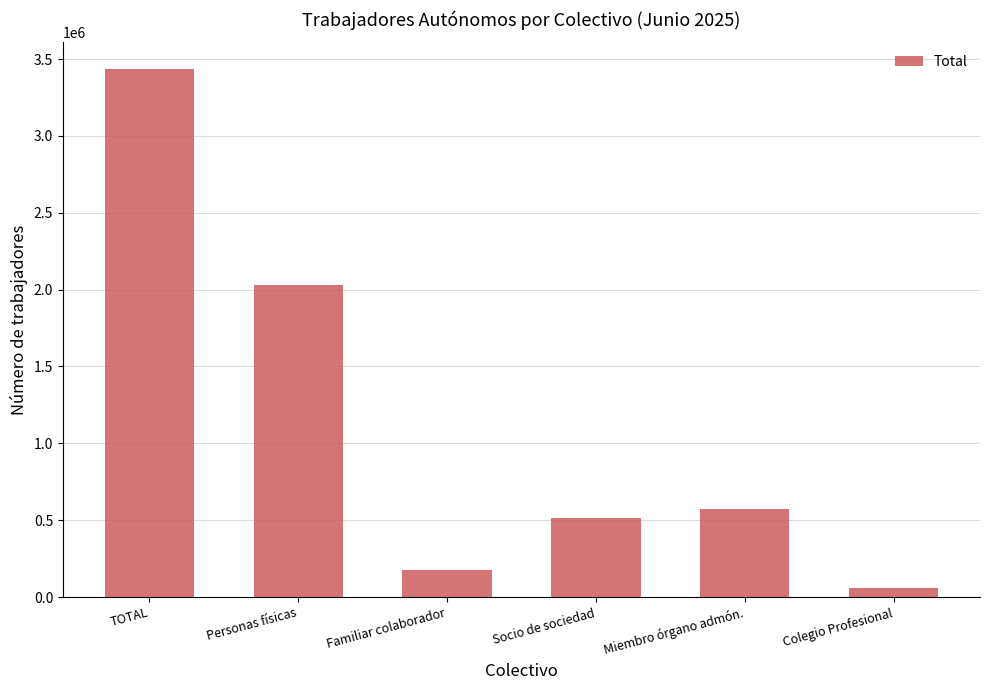

Where is the data nearest to the value 1748275?

Personas físicas